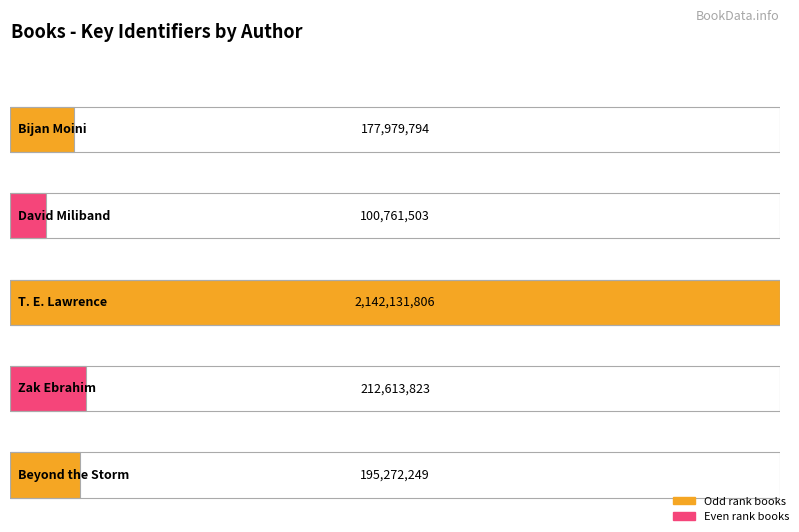

True or false: the data shows 177979794 at Bijan Moini.

True